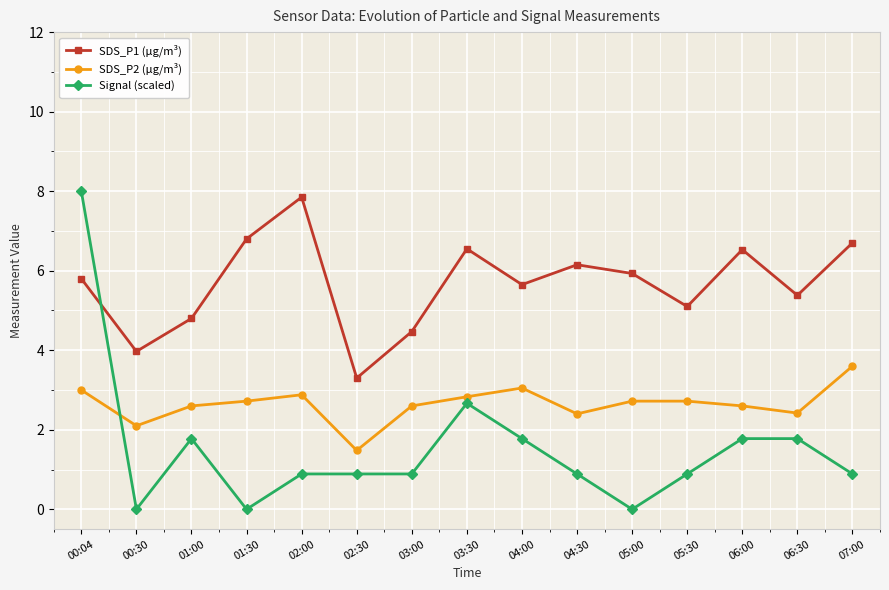

True or false: Signal (scaled) and SDS_P1 (µg/m³) cross at least once.

True